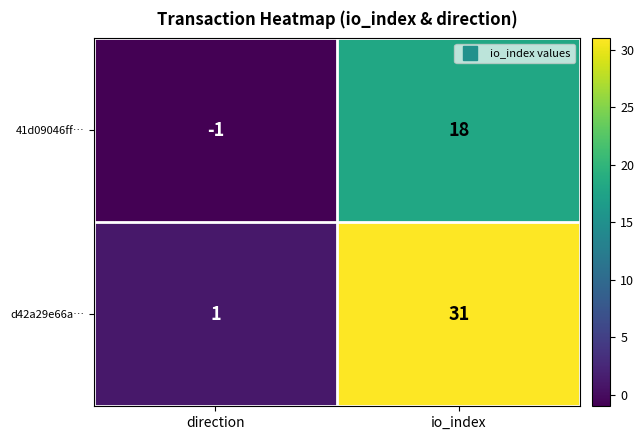

Reading left to right, list all the values displayed in this chart.

41d09046ff…: direction=-1	io_index=18
d42a29e66a…: direction=1	io_index=31